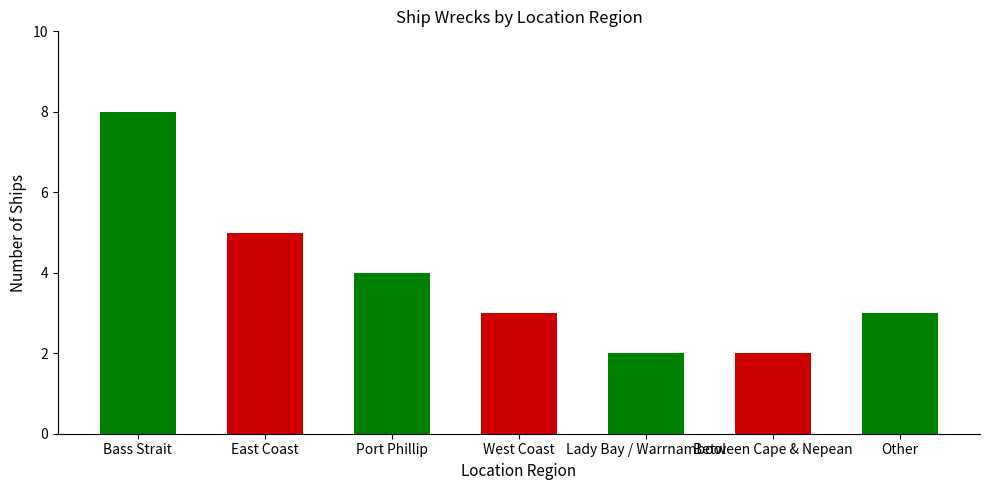

Read the value at Port Phillip.

4